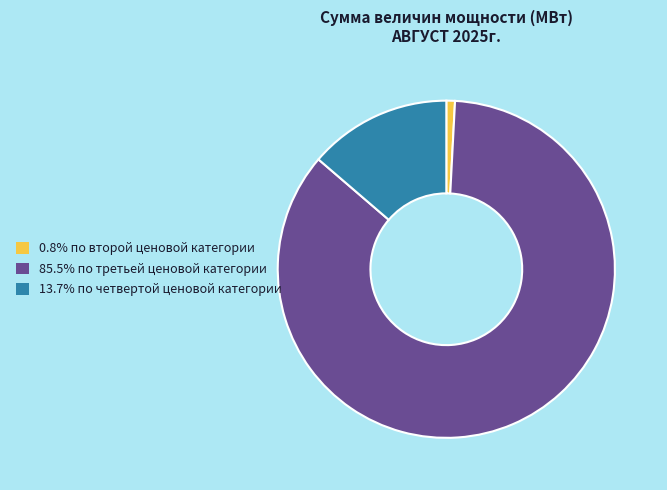

Approximately how many times larger is the value at 85.5% по третьей ценовой категории compared to 13.7% по четвертой ценовой категории?

6.2